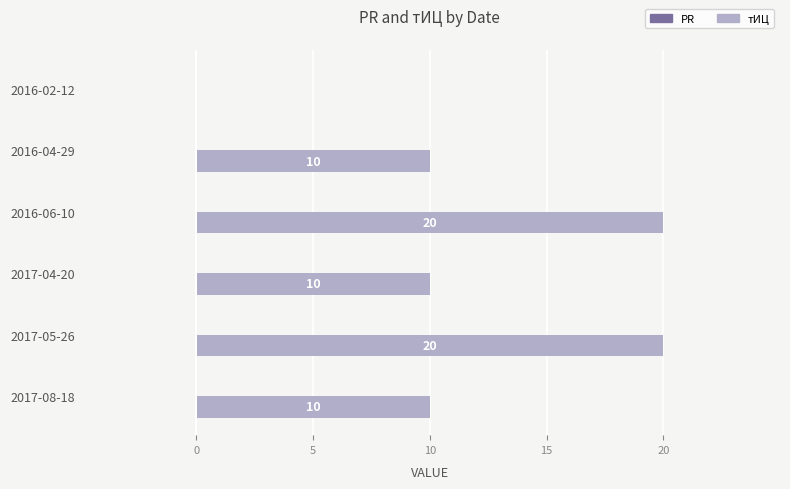

What is the greatest value displayed?

20